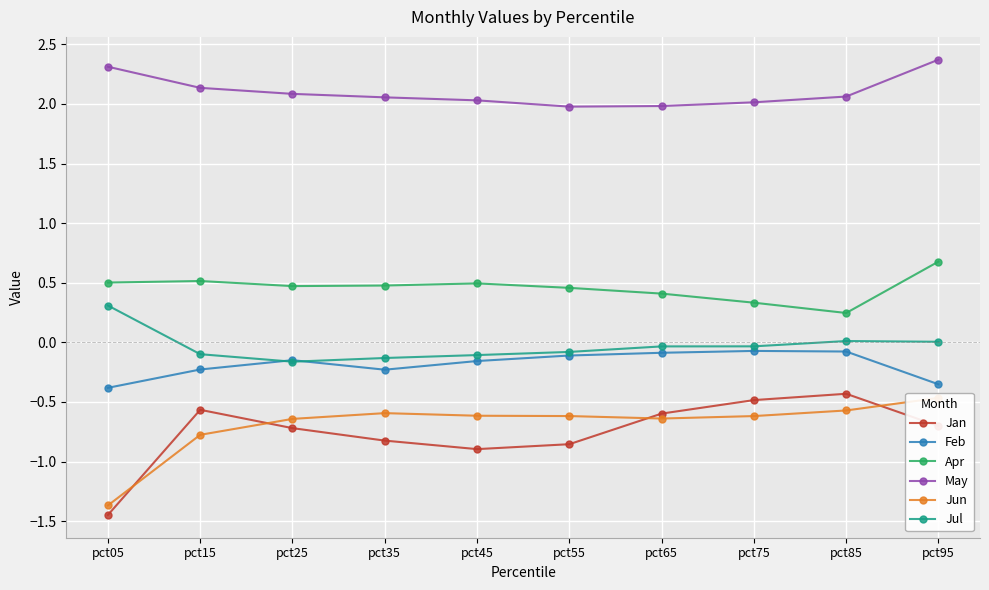

Reading left to right, extract all data points from this chart.

Jan: -1.4	-0.6	-0.7	-0.8	-0.9	-0.9	-0.6	-0.5	-0.4	-0.7
Feb: -0.4	-0.2	-0.1	-0.2	-0.2	-0.1	-0.1	-0.1	-0.1	-0.4
Apr: 0.5	0.5	0.5	0.5	0.5	0.5	0.4	0.3	0.2	0.7
May: 2.3	2.1	2.1	2.1	2.0	2.0	2.0	2.0	2.1	2.4
Jun: -1.4	-0.8	-0.6	-0.6	-0.6	-0.6	-0.6	-0.6	-0.6	-0.5
Jul: 0.3	-0.1	-0.2	-0.1	-0.1	-0.1	-0.0	-0.0	0.0	0.0